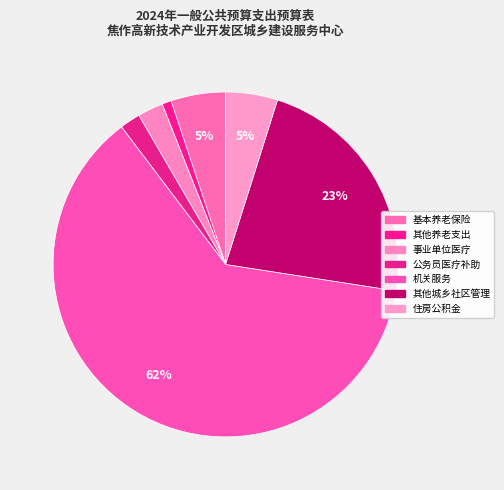

Count the number of slices in the pie.

7